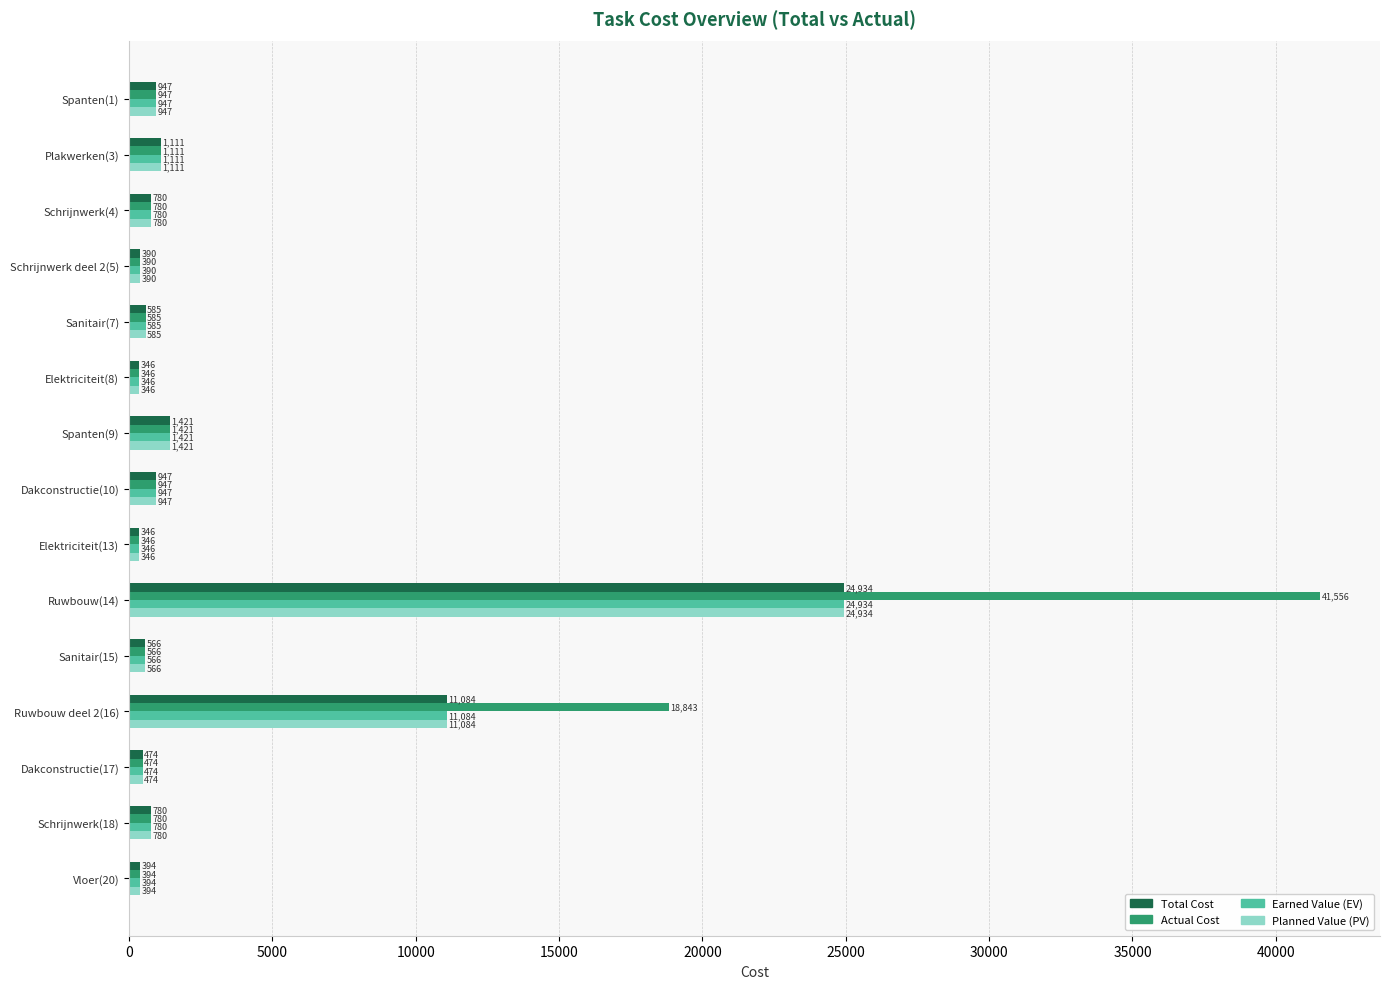

At which category is the sum across all series the highest?

Ruwbouw(14)